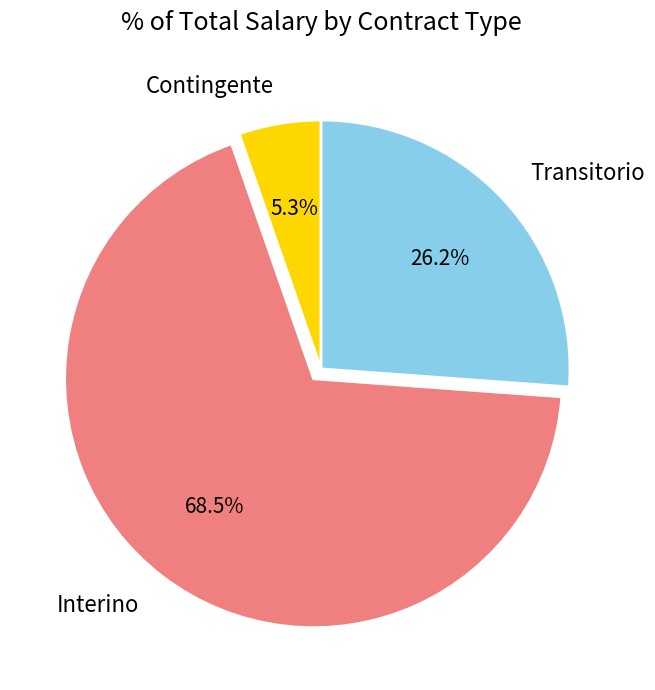

To the nearest percent, what is the average slice percentage?

33%